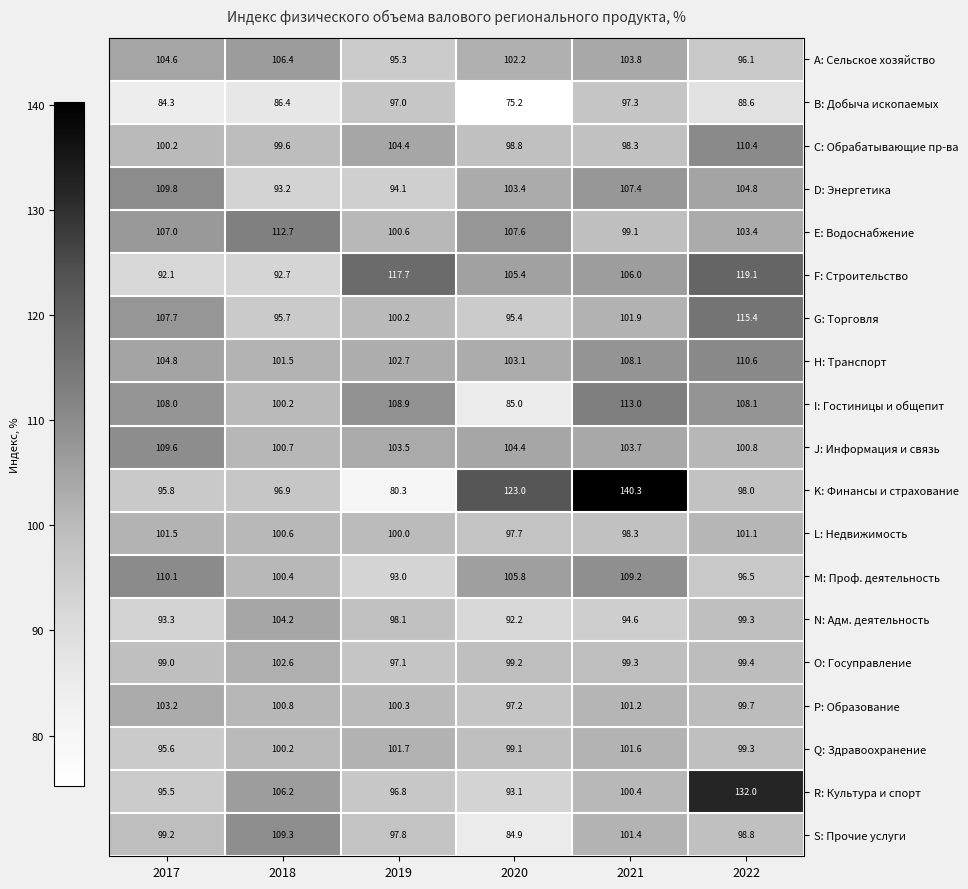

Which series has the widest spread of values?

K: Финансы и страхование